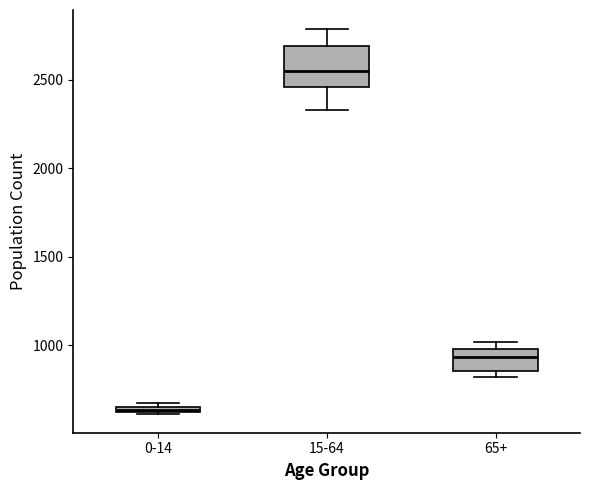

Which box's median line is the lowest?

0-14